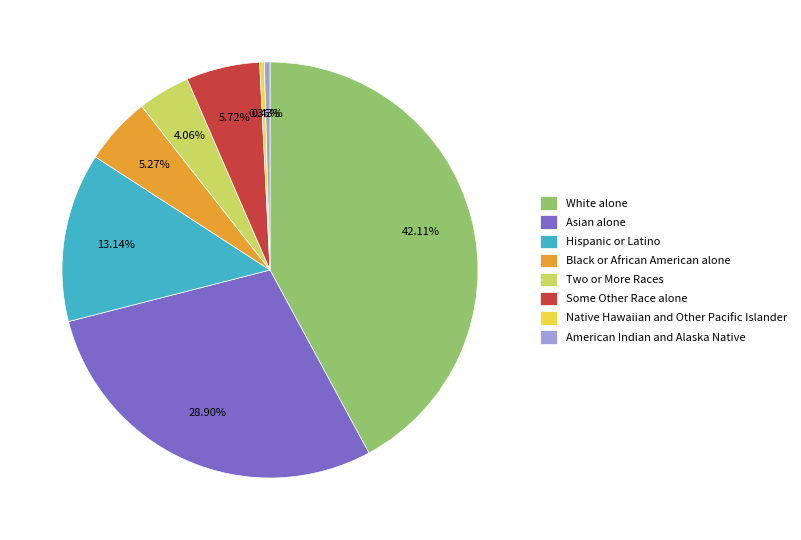

What is the ratio of the value at Hispanic or Latino to the value at Native Hawaiian and Other Pacific Islander?

36.3